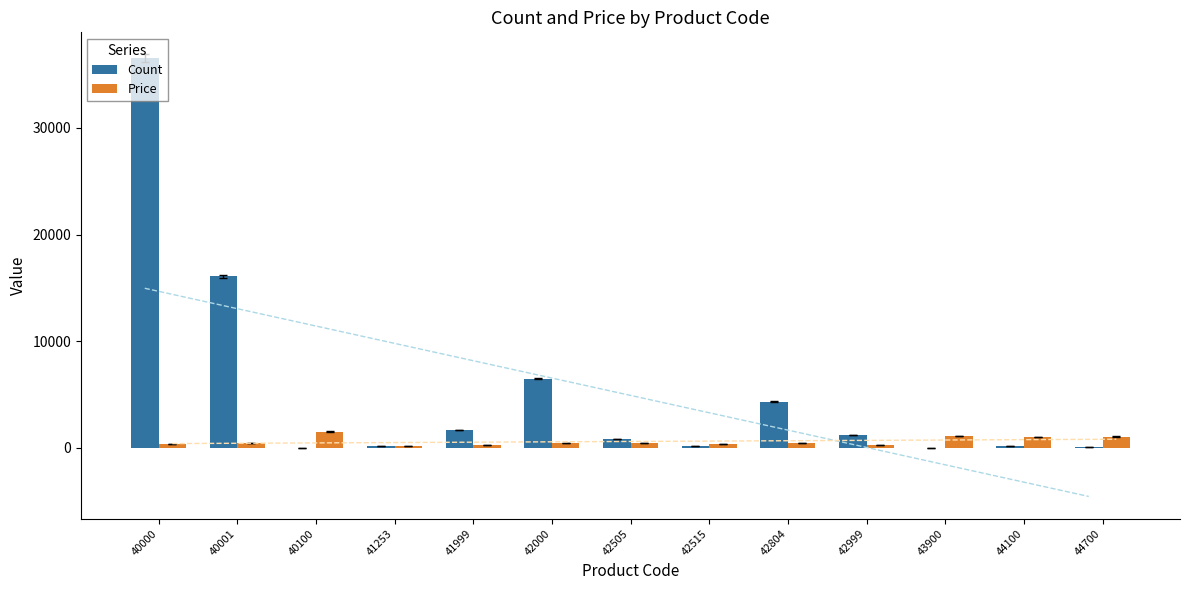

List the series in order of their peak value, lowest first.

Price, Count